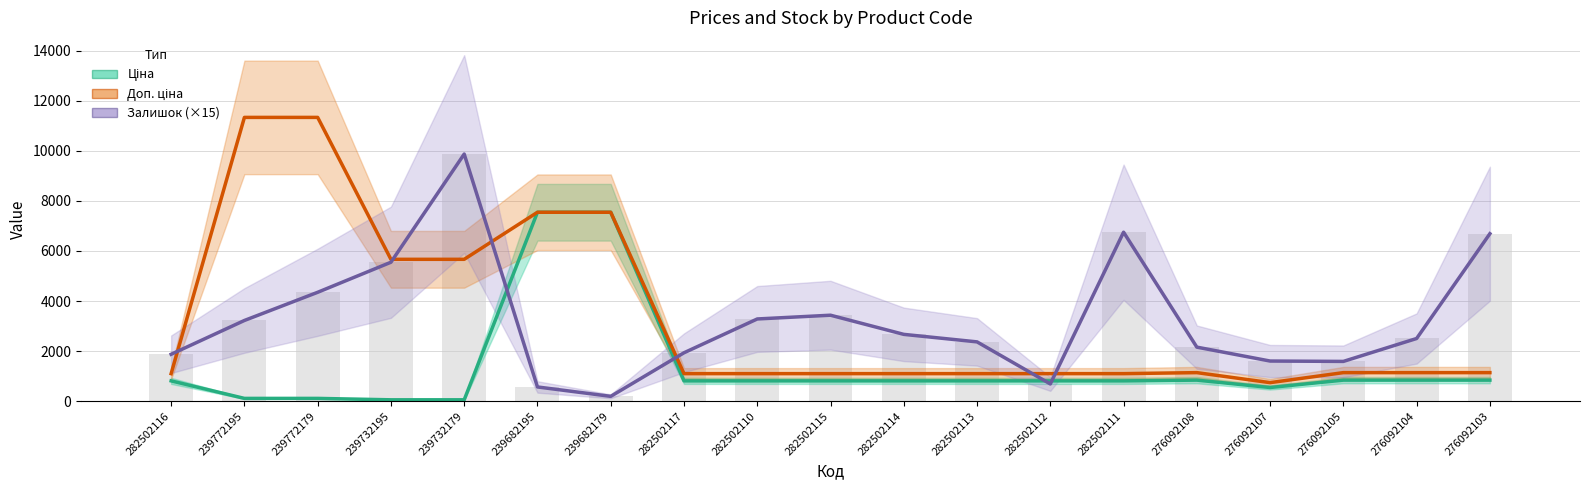

Which series has the widest spread of values?

Доп. ціна